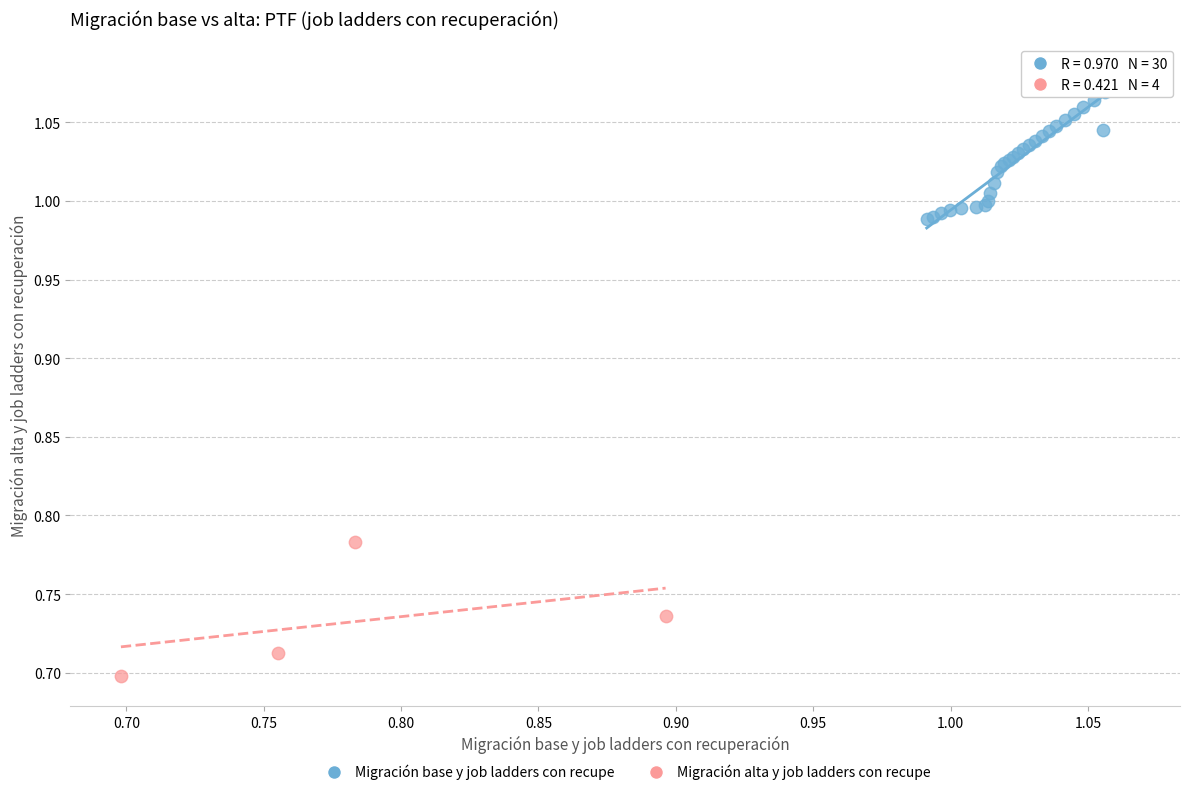

Which series contains the lowest Y value?

Migración alta y job ladders con recupe